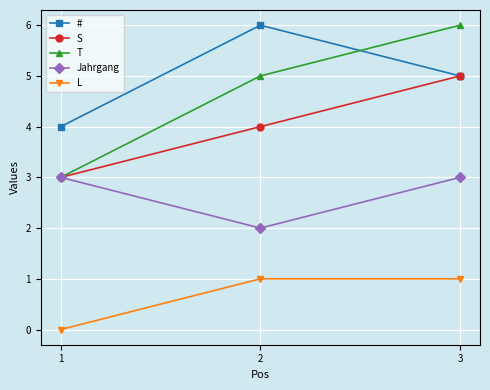

At which label does # reach its minimum?

1